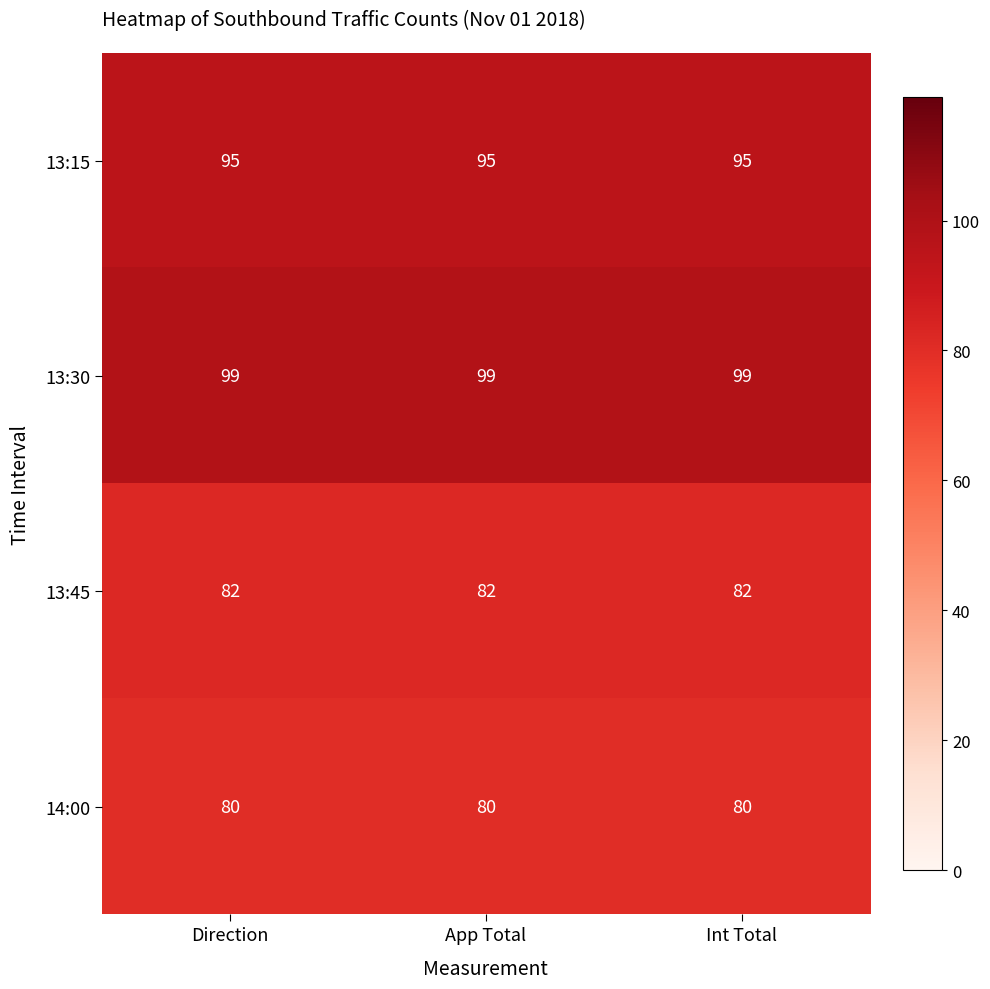

The 13:15 series shows 95 at Direction. True or false?

True